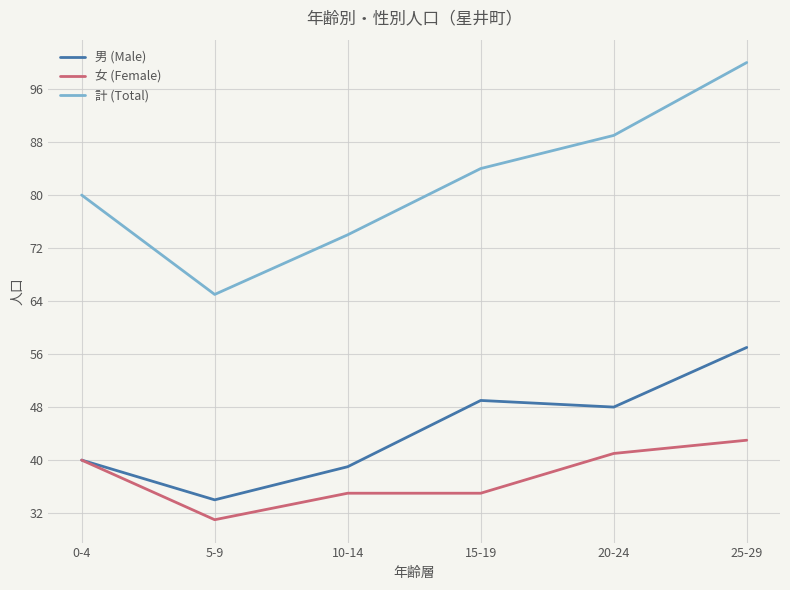

Which series has the widest spread of values?

計 (Total)